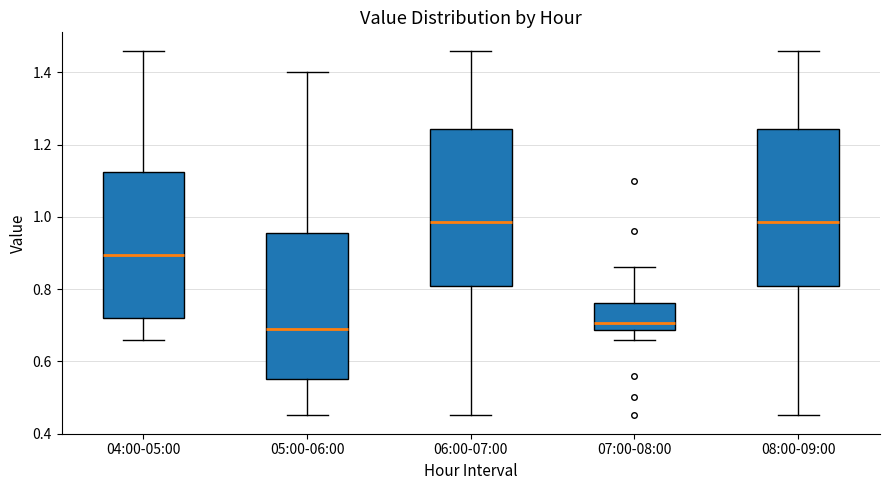

Reading left to right, transcribe this box plot: for each box, give where its median line is, the range the box spans, and where its two whiskers end, as read against the y-axis. The values are not printed on the chart, so give them approximately, as read against the axis.

04:00-05:00: median 0.90, box 0.72 to 1.12, whiskers 0.66 to 1.46
05:00-06:00: median 0.70, box 0.56 to 0.96, whiskers 0.46 to 1.40
06:00-07:00: median 0.98, box 0.80 to 1.24, whiskers 0.46 to 1.46
07:00-08:00: median 0.70, box 0.68 to 0.76, whiskers 0.66 to 0.86
08:00-09:00: median 0.98, box 0.80 to 1.24, whiskers 0.46 to 1.46